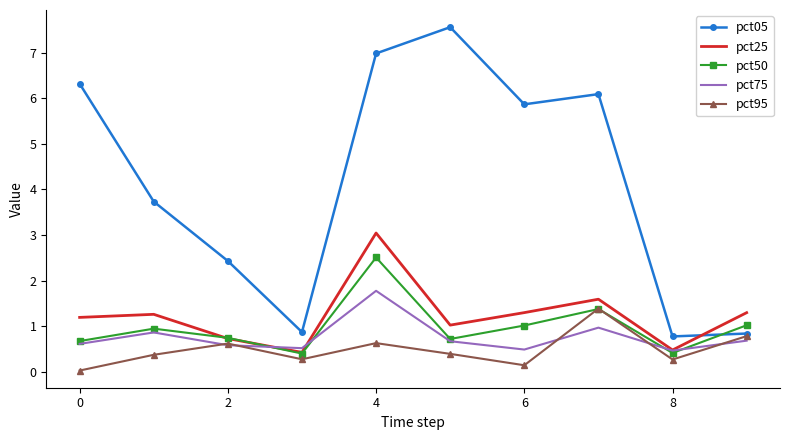

In pct25, how many points are higher than both neighbors (excluding endpoints)?

3